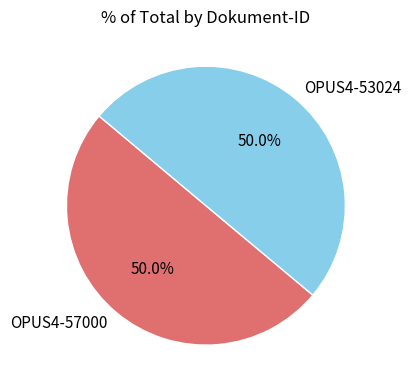

What is the ratio of the value at OPUS4-57000 to the value at OPUS4-53024?

1.0